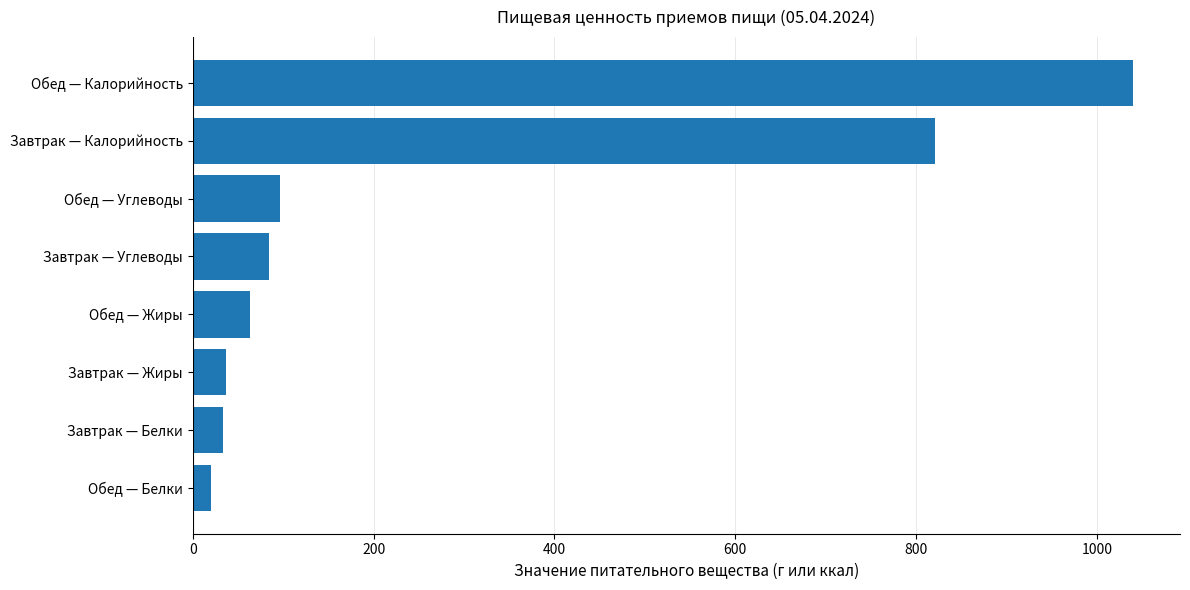

What is the average value?

274.3